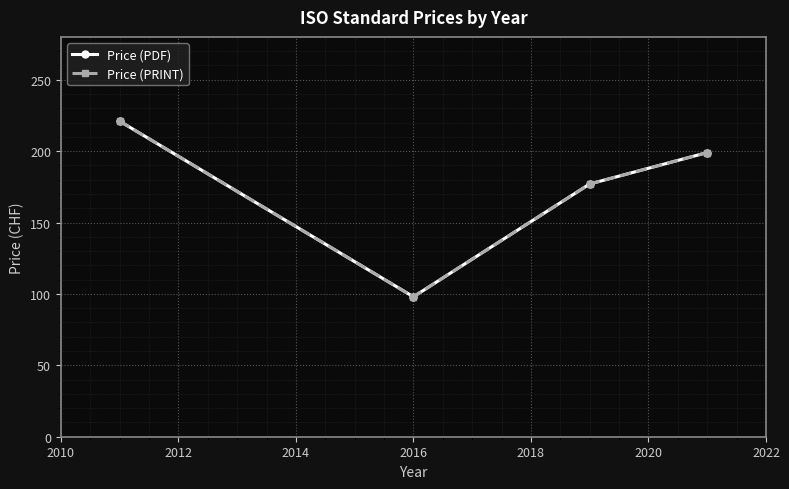

How many lines are shown in the chart?

2